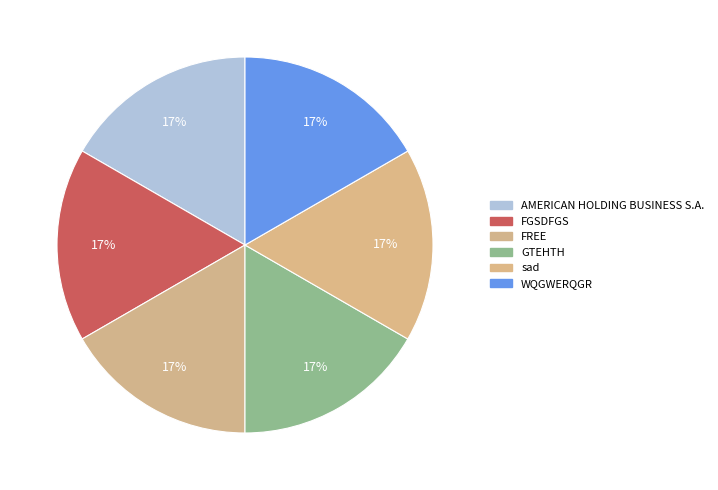

True or false: FGSDFGS accounts for 17% of the total.

True